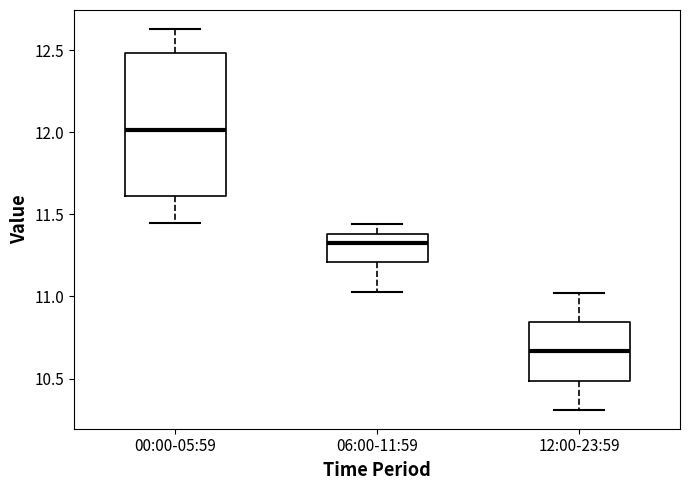

Reading left to right, transcribe this box plot: for each box, give where its median line is, the range the box spans, and where its two whiskers end, as read against the y-axis. The values are not printed on the chart, so give them approximately, as read against the axis.

00:00-05:59: median 12.00, box 11.60 to 12.50, whiskers 11.45 to 12.65
06:00-11:59: median 11.35, box 11.20 to 11.40, whiskers 11.05 to 11.45
12:00-23:59: median 10.65, box 10.50 to 10.85, whiskers 10.30 to 11.00